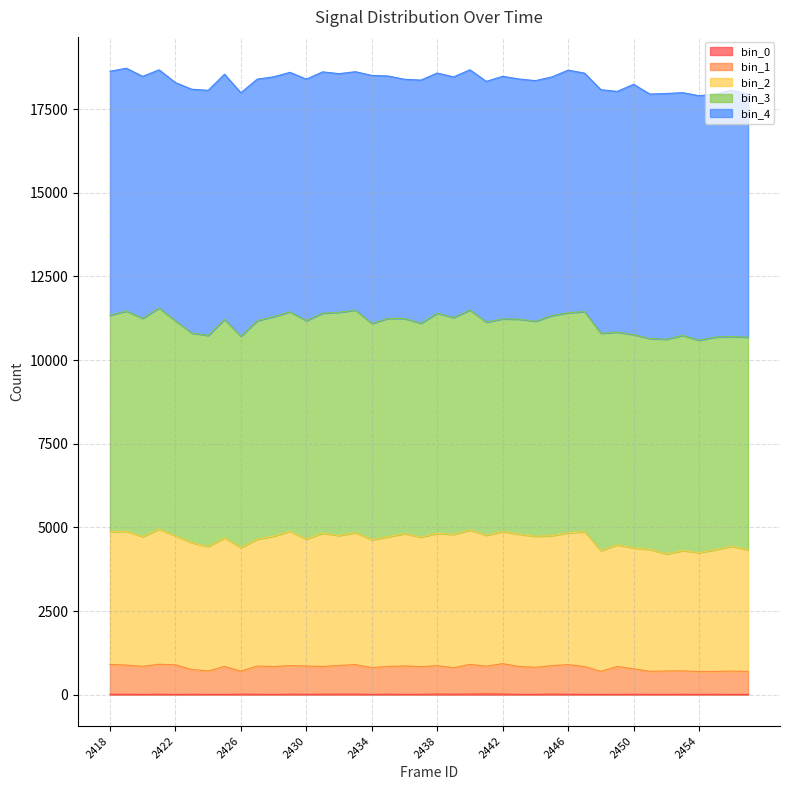

What is the sum of all bin_1 values?

32634